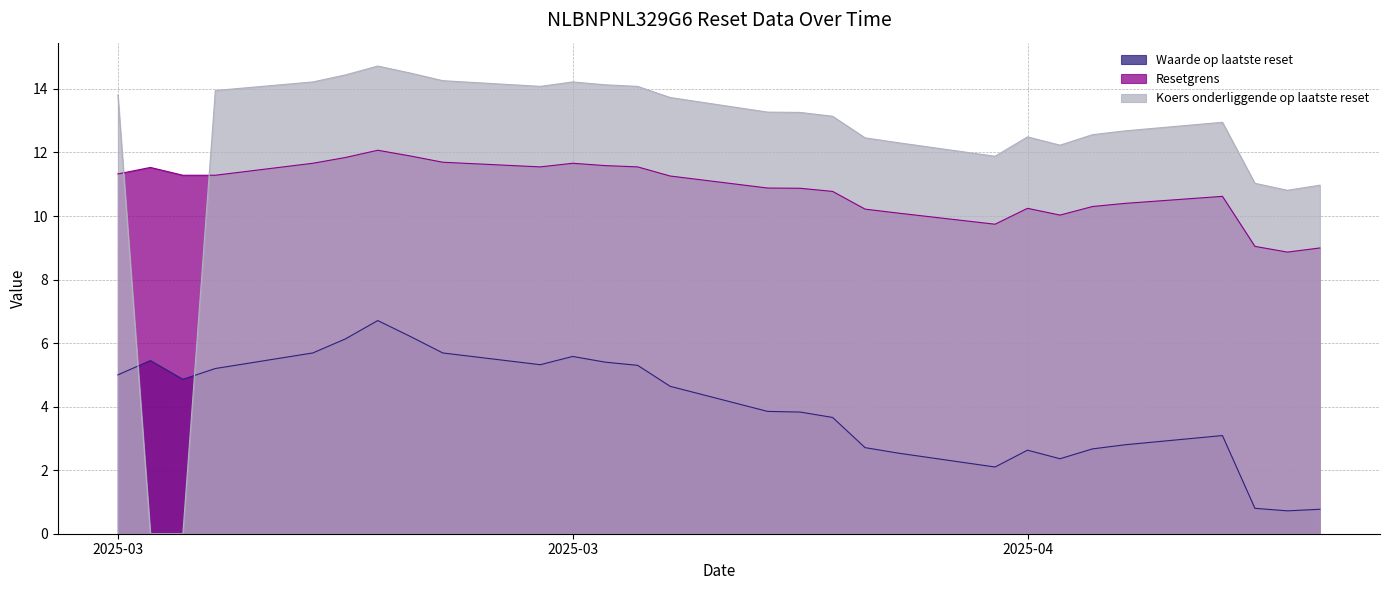

True or false: Resetgrens has more than 1 points higher than both neighbors.

True